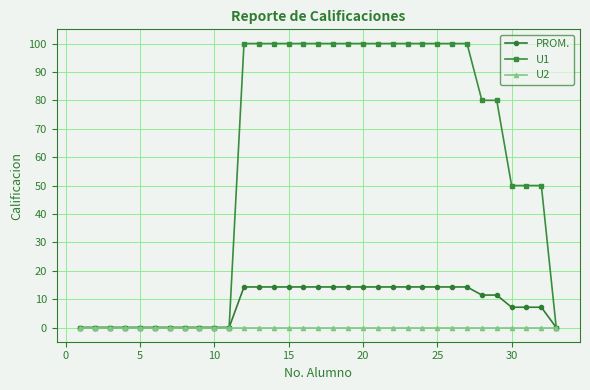

What is the average value of the U1 series?

57.9